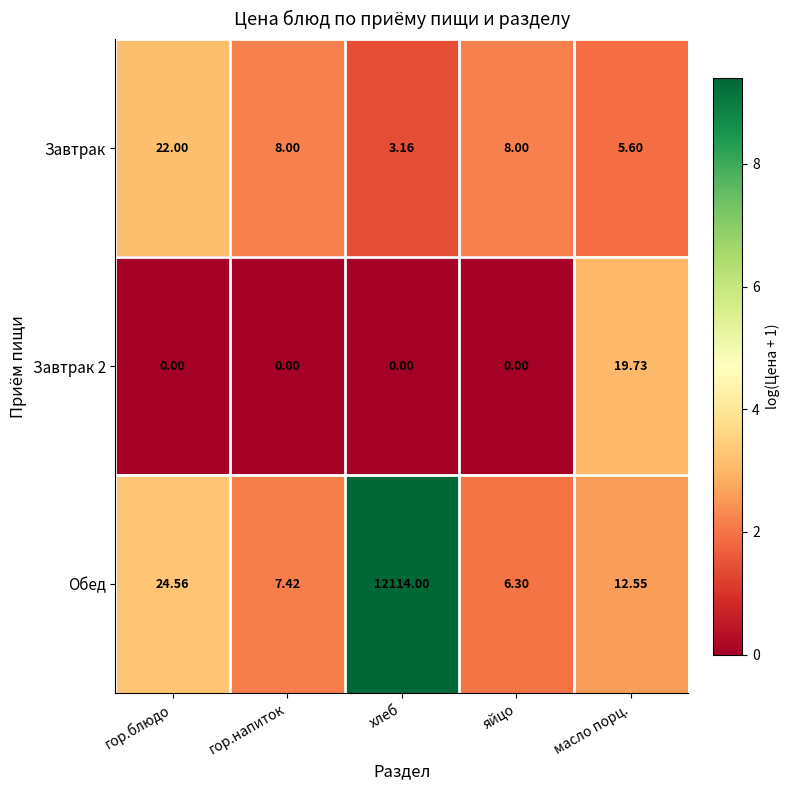

Between гор.напиток and хлеб, which series saw the biggest shift?

Обед